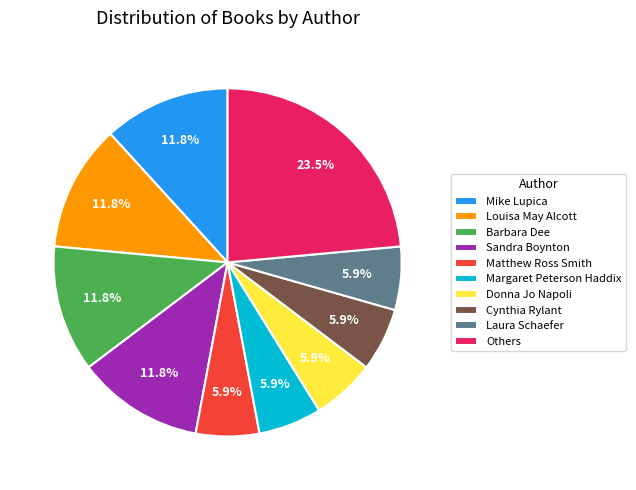

What is the ratio of the value at Margaret Peterson Haddix to the value at Matthew Ross Smith?

1.0